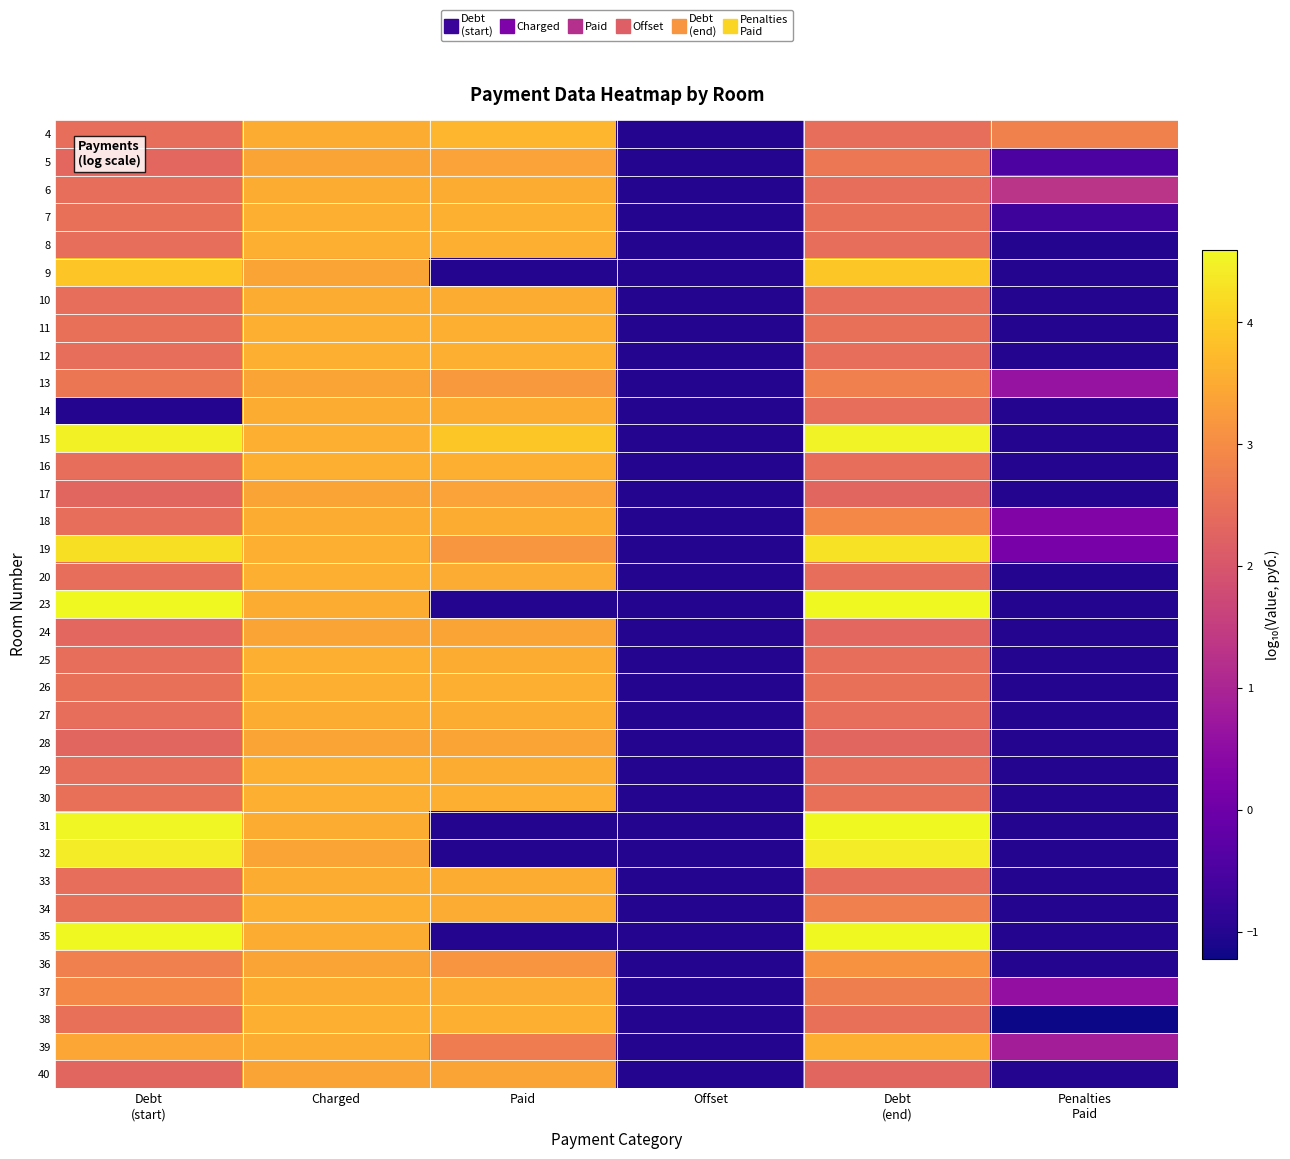

Count the number of categories in the chart.

6